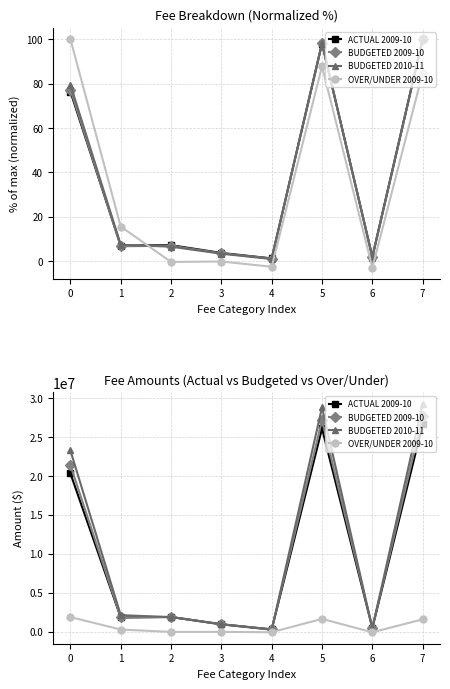

What is the highest value of the BUDGETED 2009-10 series?

27648188.0